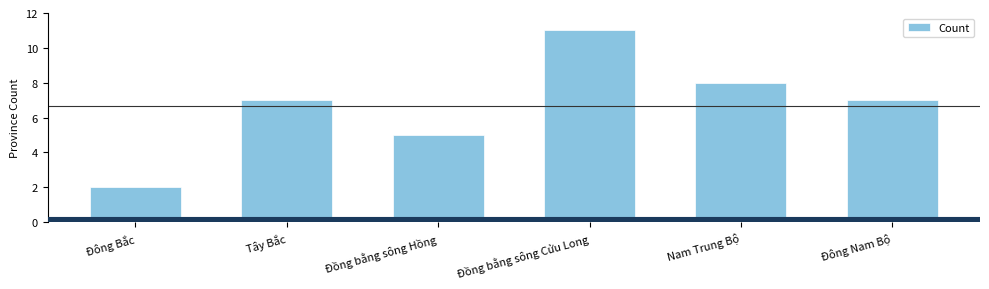

What is the label of the 5th bar from the right?

Tây Bắc